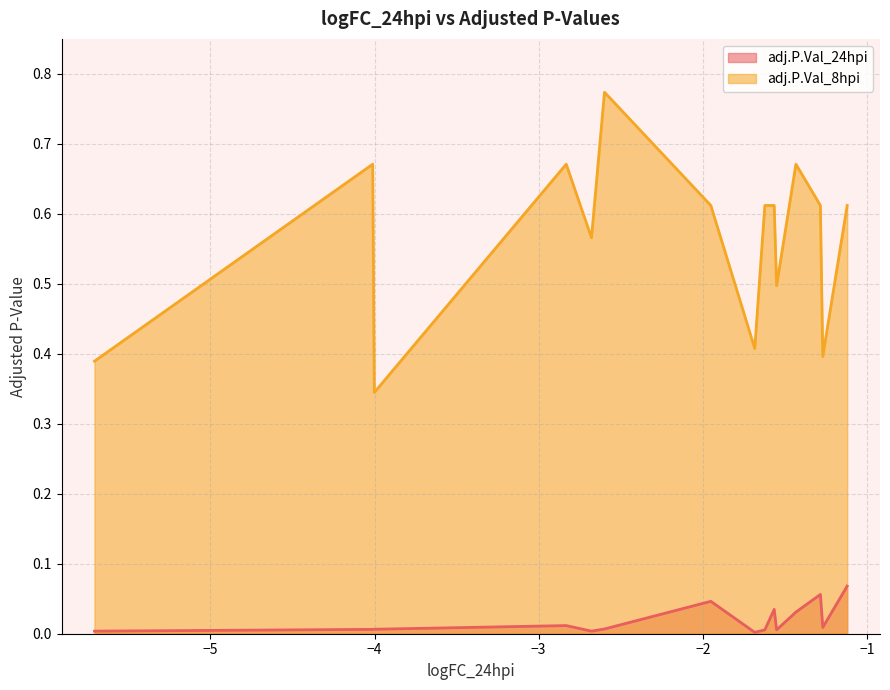

Is it true that adj.P.Val_8hpi equals 0.4 at DRG1?

True